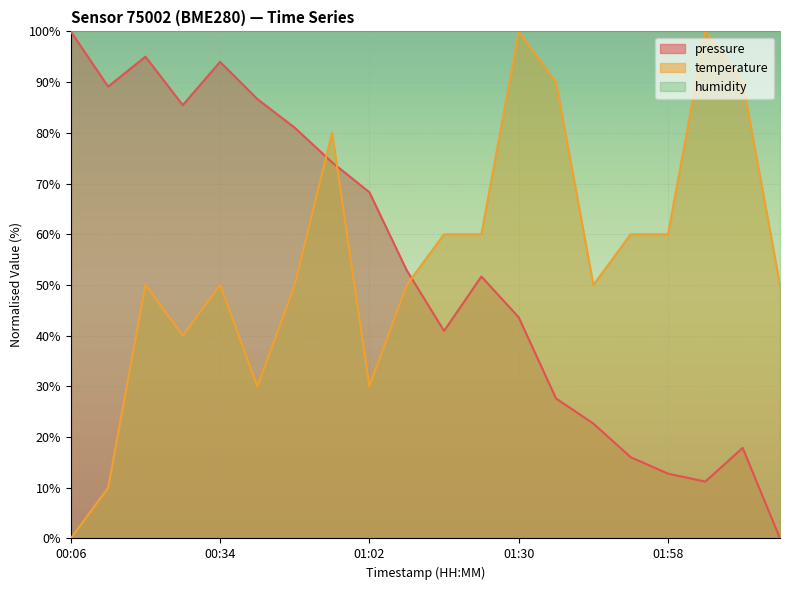

What is the greatest value displayed?

100.0